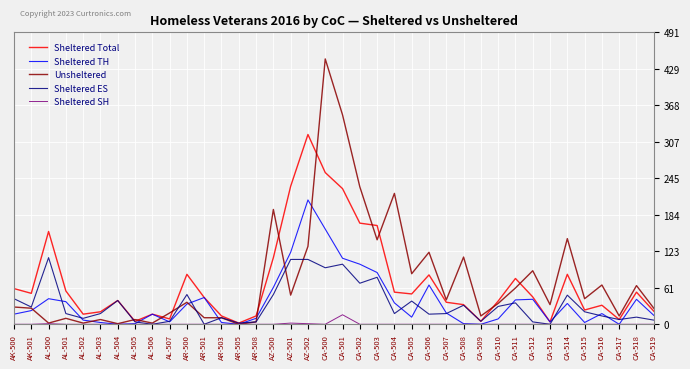

Which series has the largest range (max minus min)?

Unsheltered